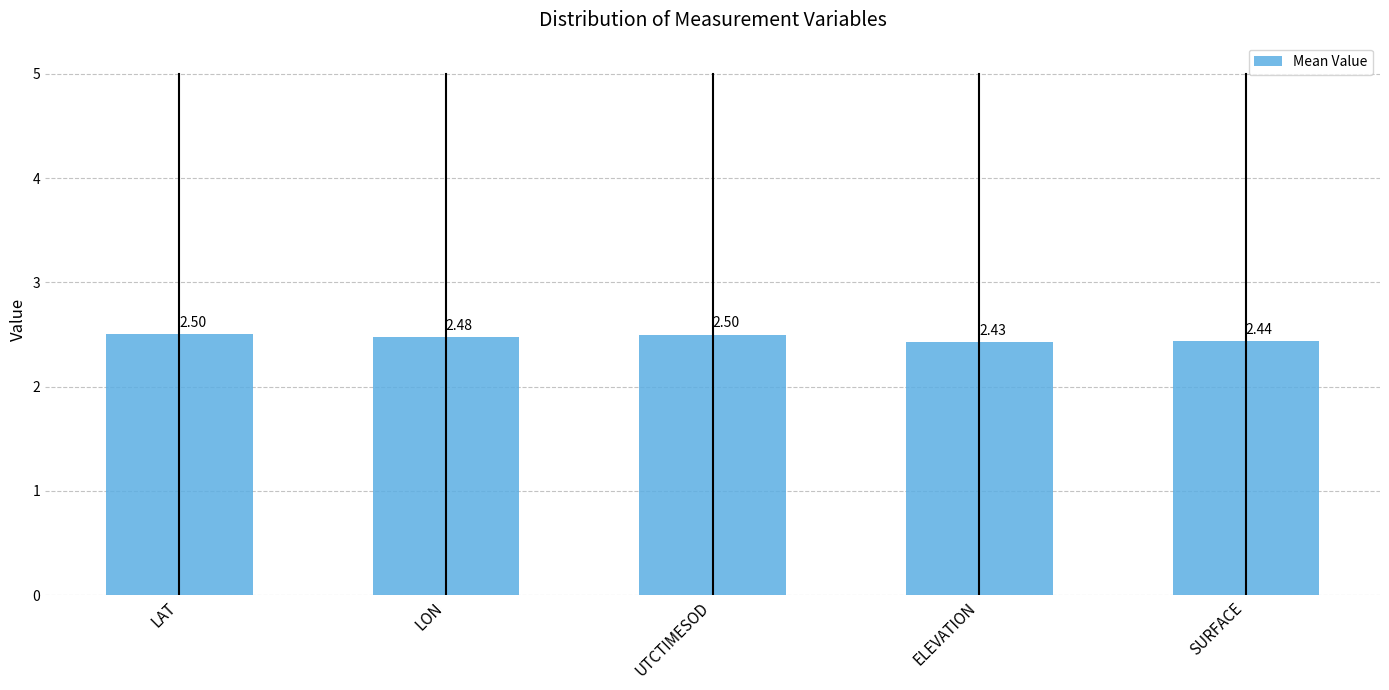

What is the sum of all values?

12.3